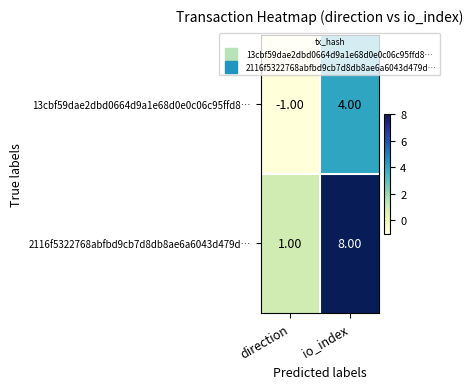

At which label does 2116f5322768abfbd9cb7d8db8ae6a6043d479d… reach its peak?

io_index